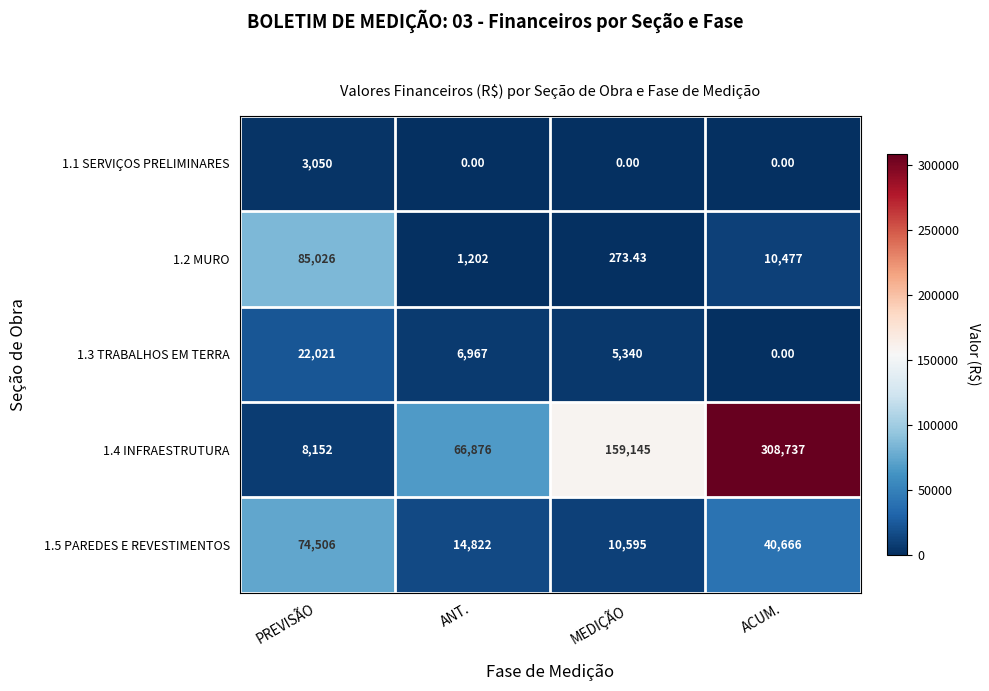

At which category is the sum across all series the highest?

ACUM.